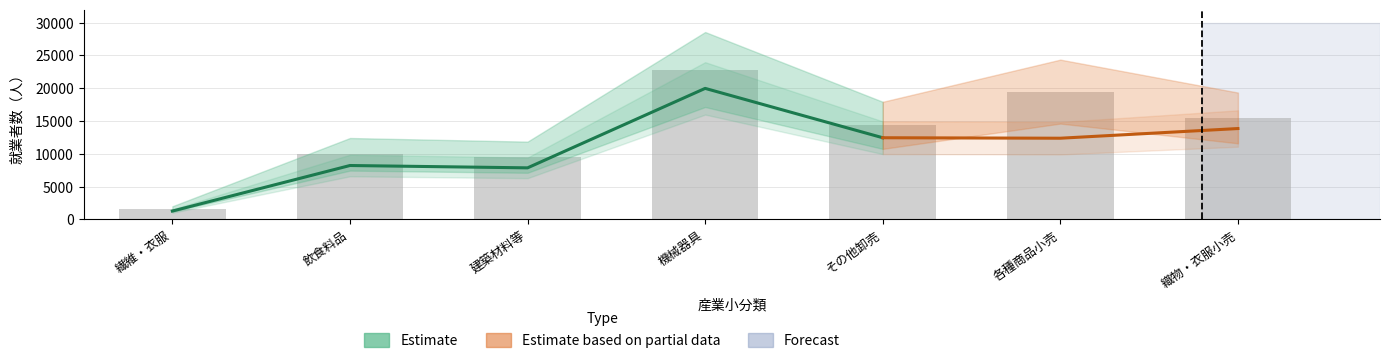

Read the 就業者数計 value at 繊維・衣服等卸売業, to the nearest 50.

1600